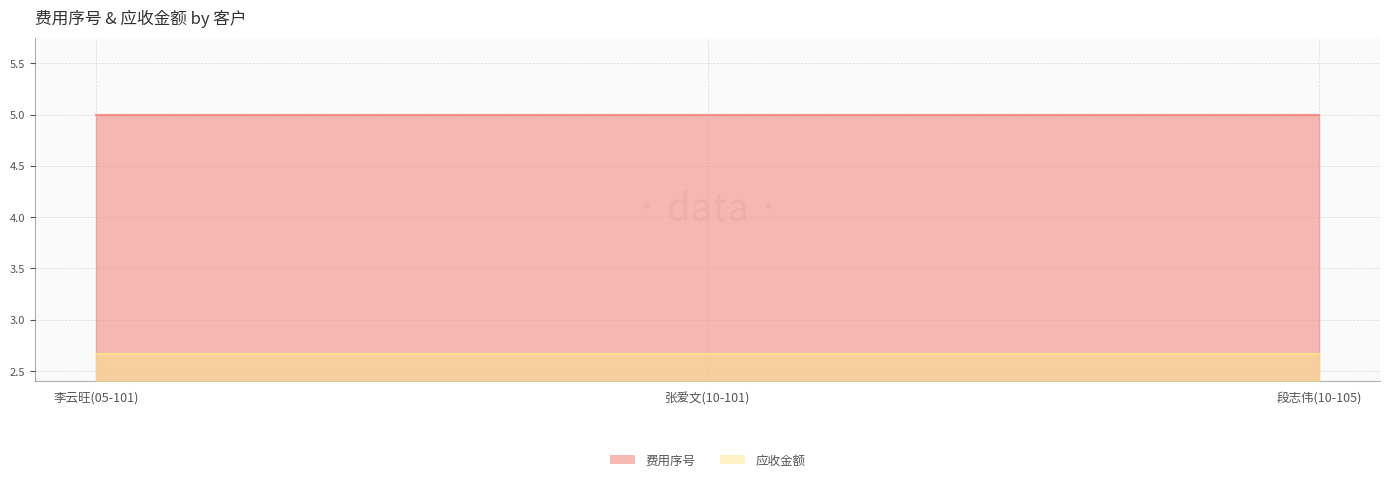

What is the total value across all series at 李云旺(05-101)?

7.7